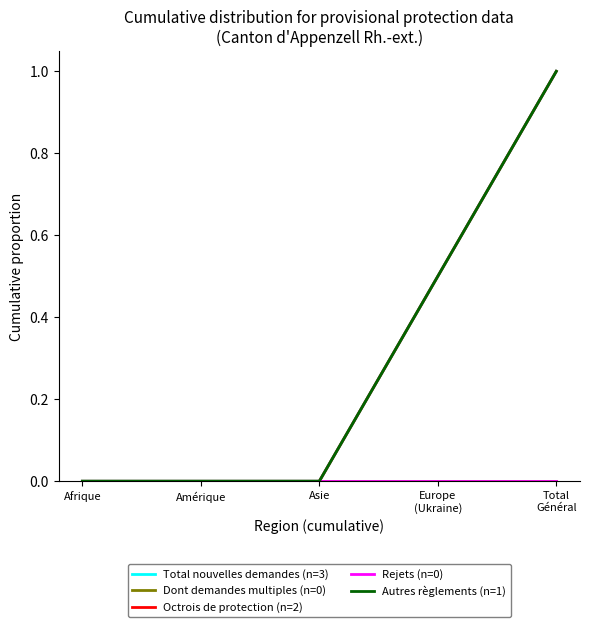

True or false: Dont demandes multiples (n=0) and Autres règlements (n=1) intersect in this chart.

False